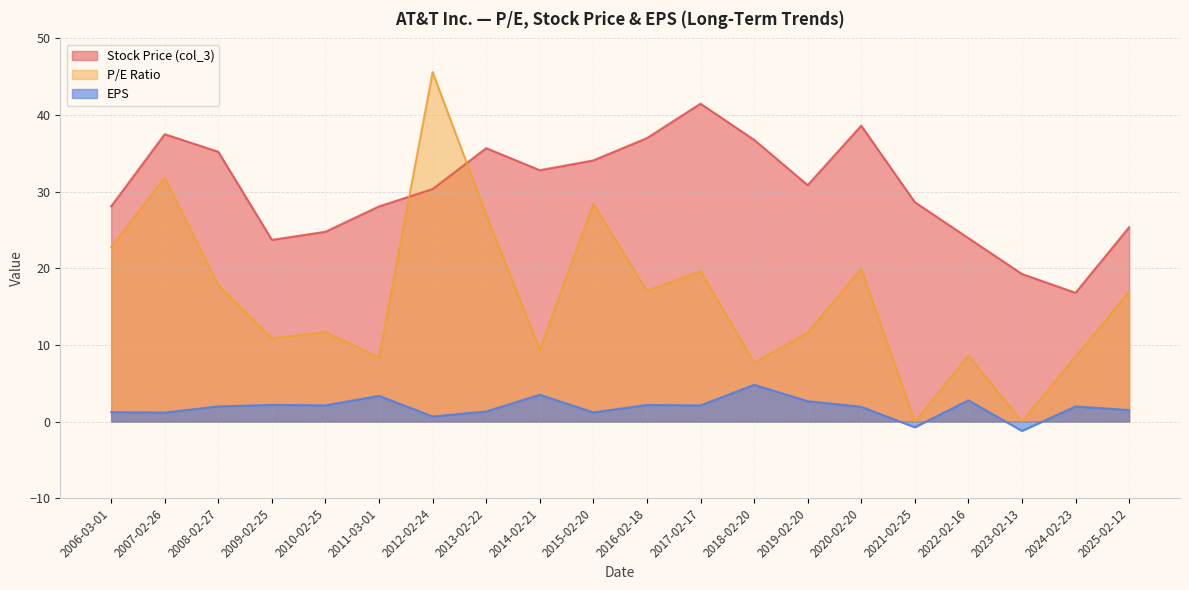

True or false: P/E Ratio has a value of 0.0 at 2021-02-25.

True